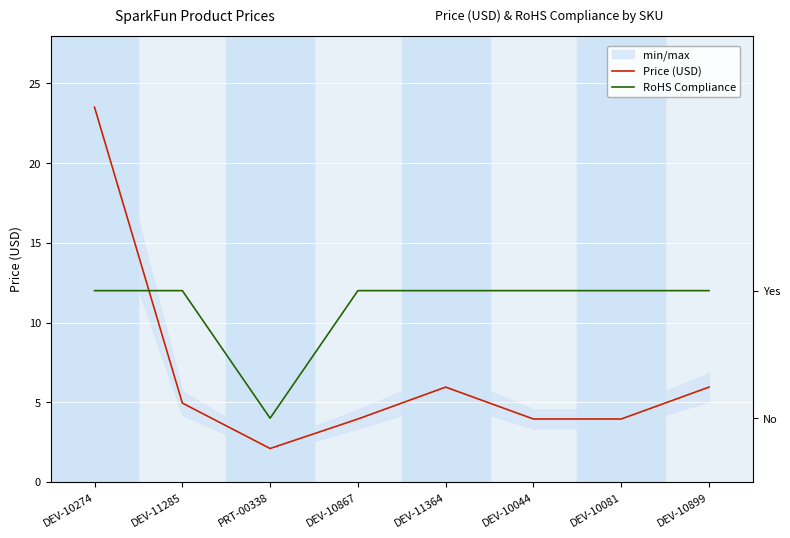

True or false: Price (USD) and RoHS Compliance intersect in this chart.

False